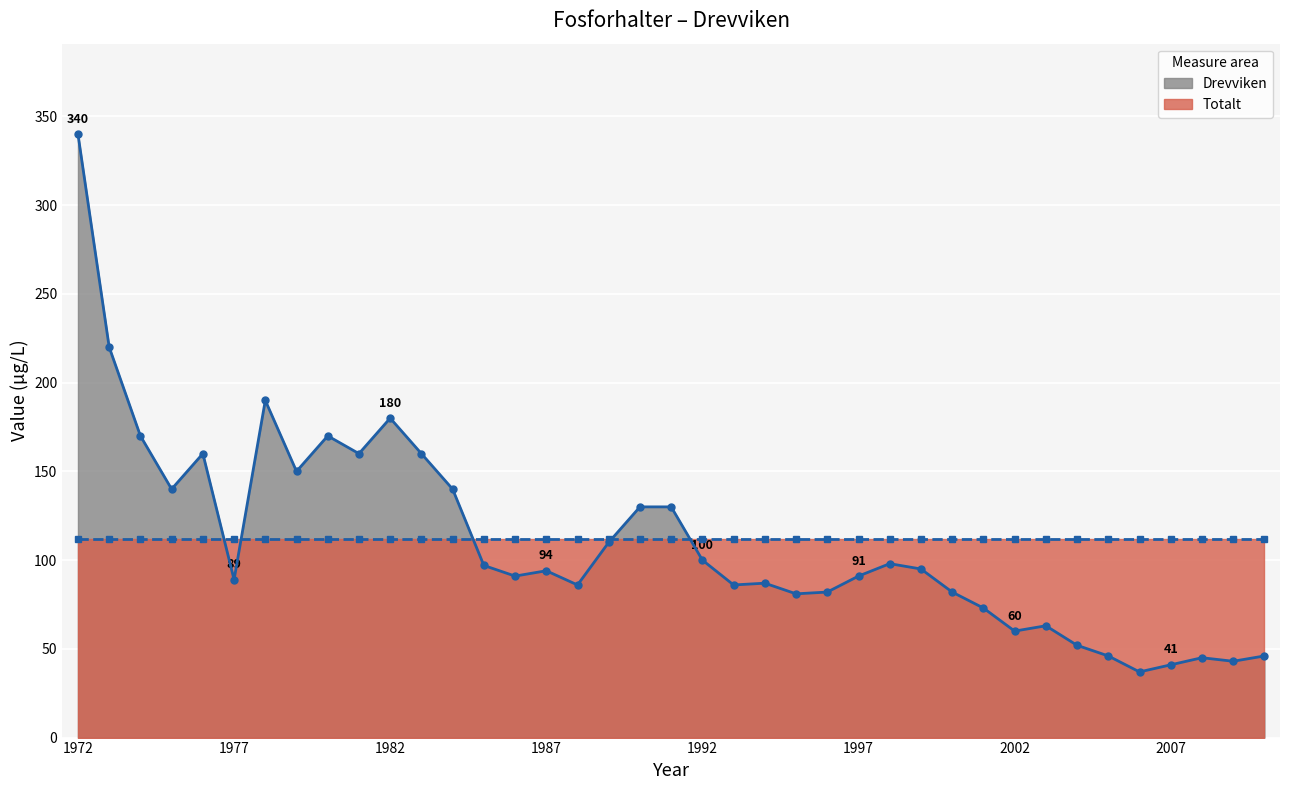

Between 2008 and 1987, which is larger?

1987